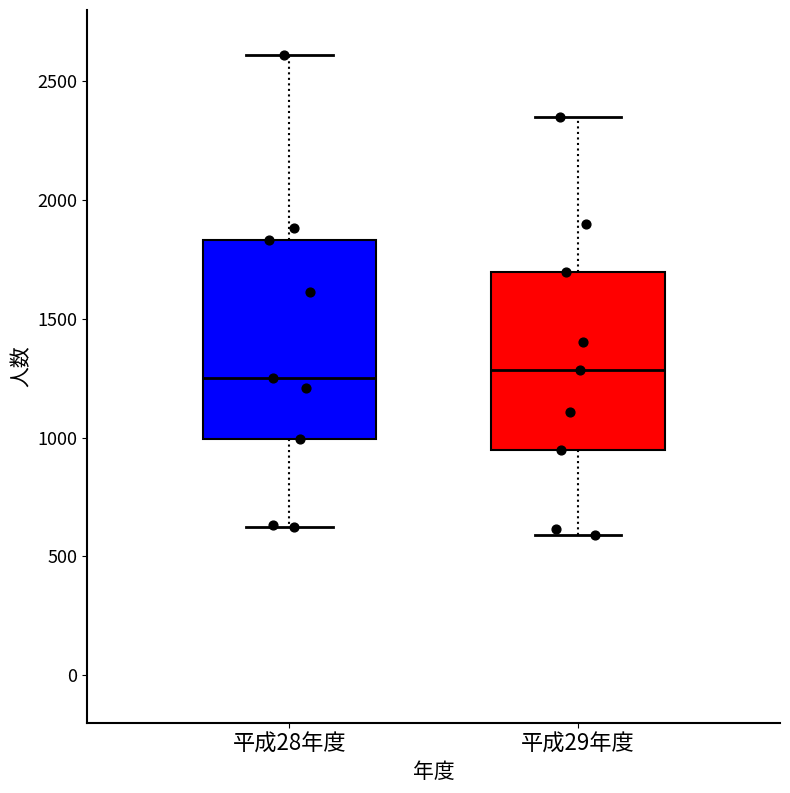

Reading left to right, transcribe this box plot: for each box, give where its median line is, the range the box spans, and where its two whiskers end, as read against the y-axis. The values are not printed on the chart, so give them approximately, as read against the axis.

平成28年度: median 1250, box 1000 to 1850, whiskers 600 to 2600
平成29年度: median 1300, box 950 to 1700, whiskers 600 to 2350